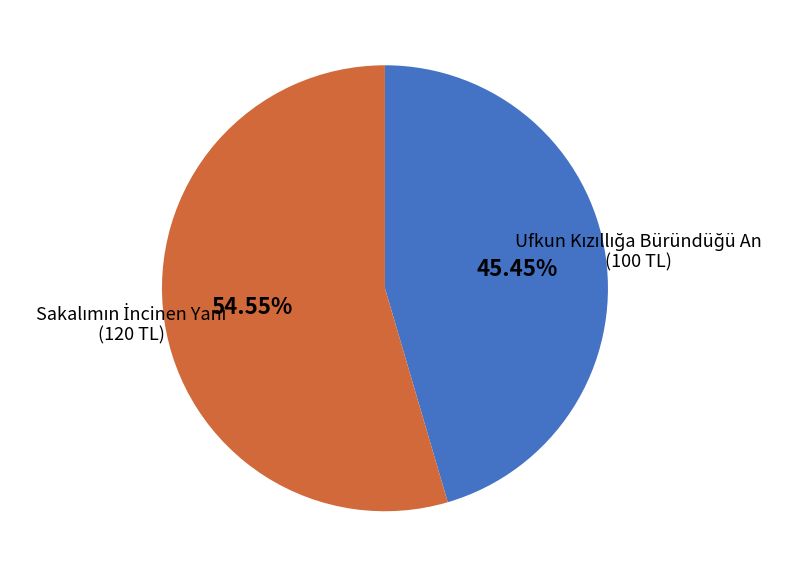

Does any single category account for the majority?

Yes